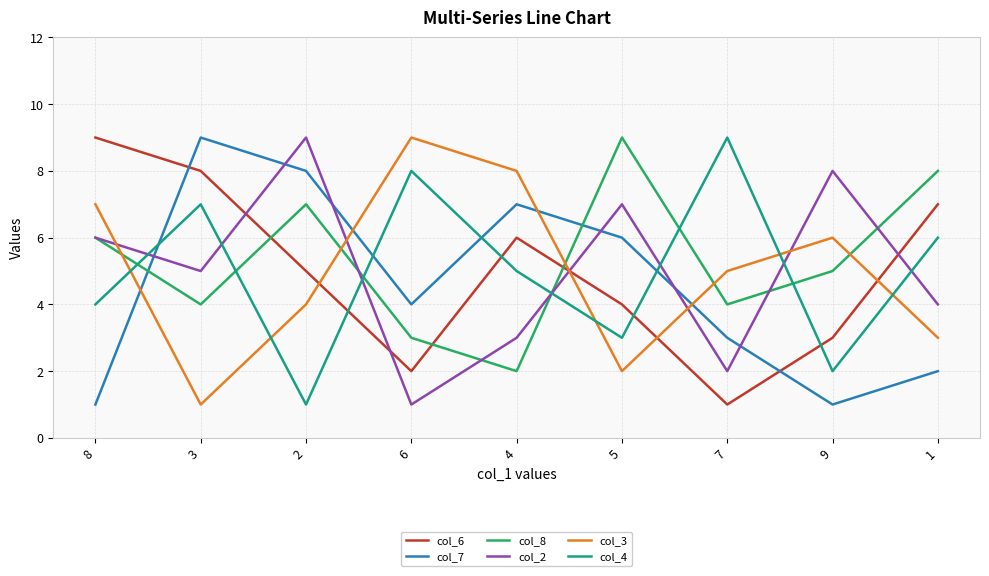

Between 6 and 7, which series saw the biggest shift?

col_3